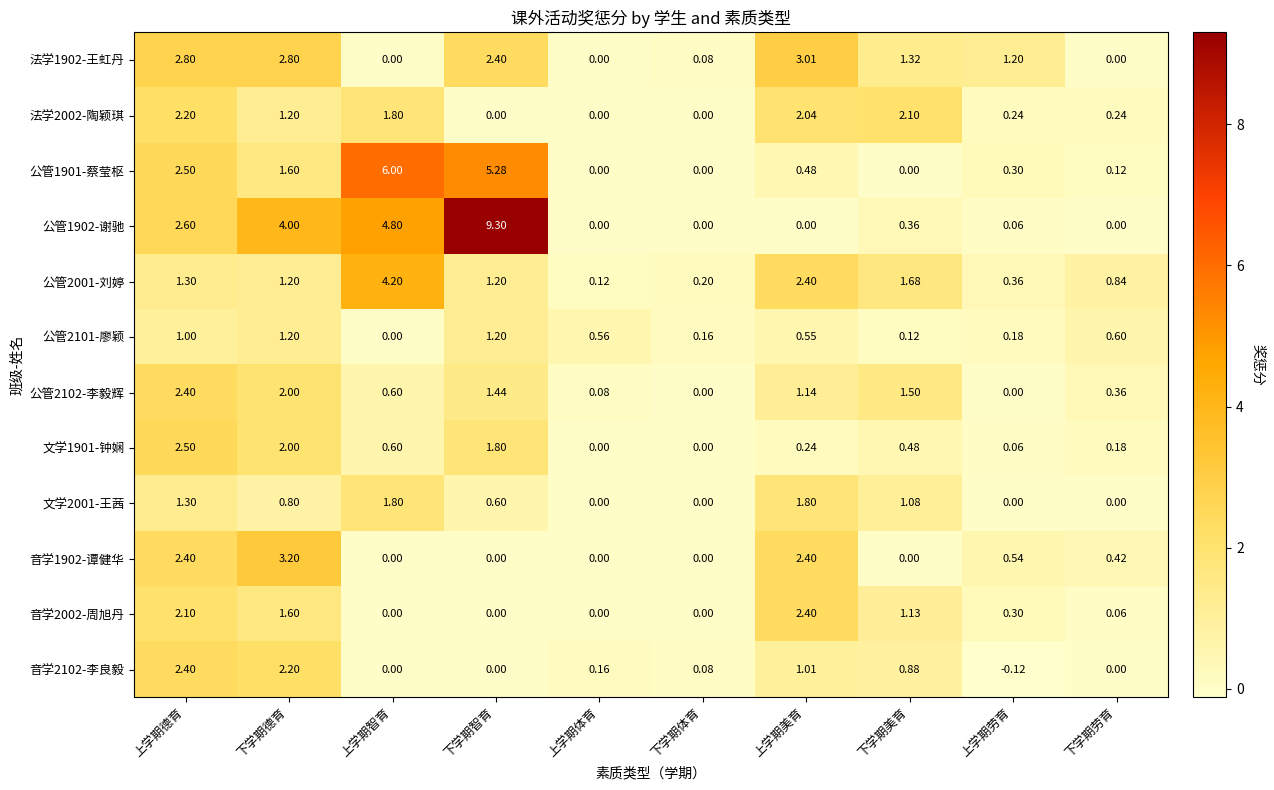

Where is 公管1901-蔡莹枢 nearest to the value 3?

上学期德育